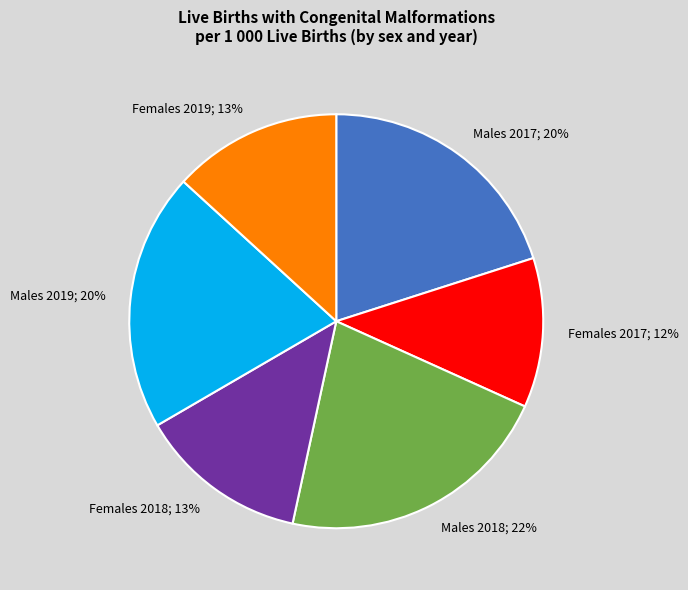

What percentage is the Females 2019 slice, to the nearest percent?

13%